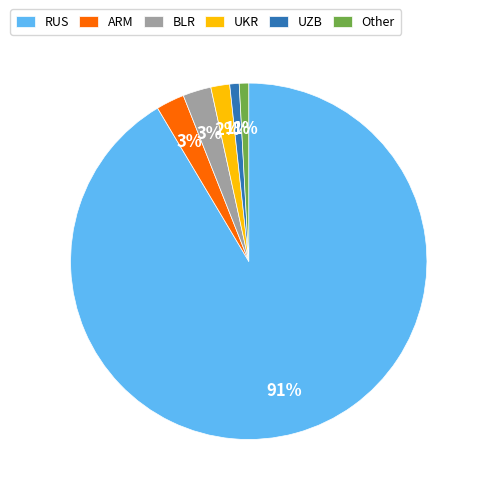

How many segments does this pie chart have?

6